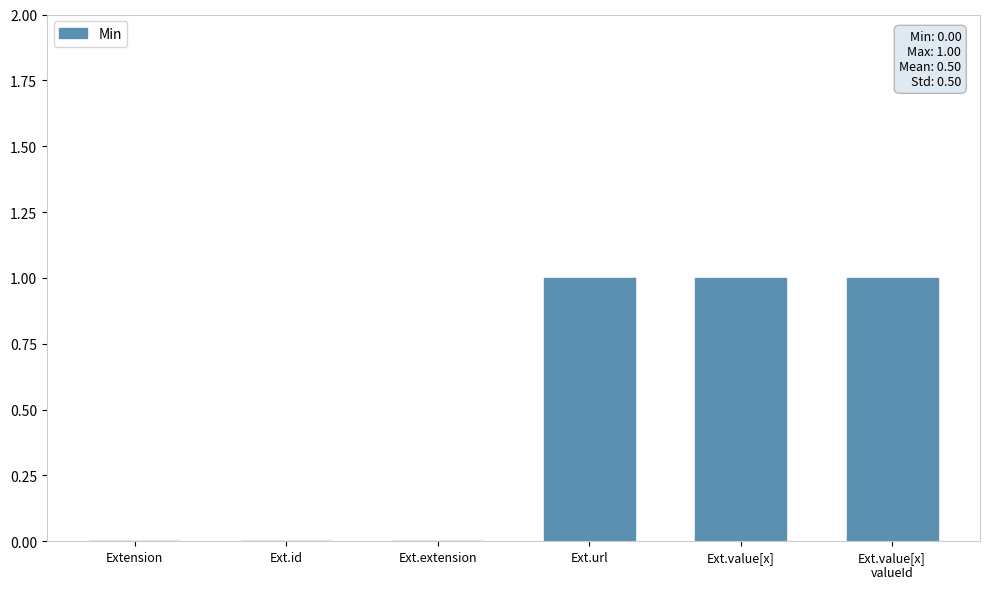

Between Ext.url and Ext.id, which is larger?

Ext.url